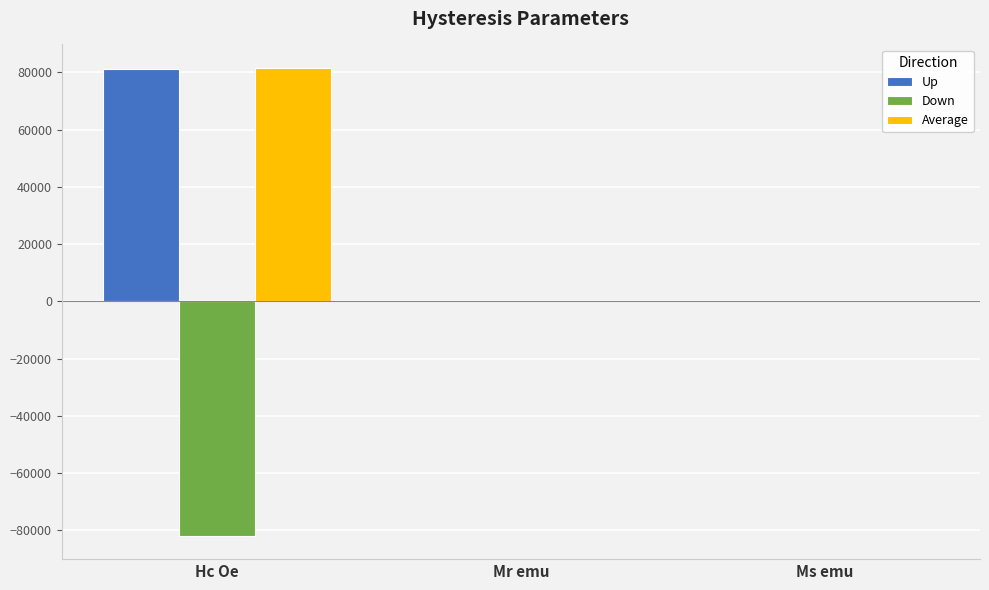

What are all the series names shown in the legend?

Up, Down, Average